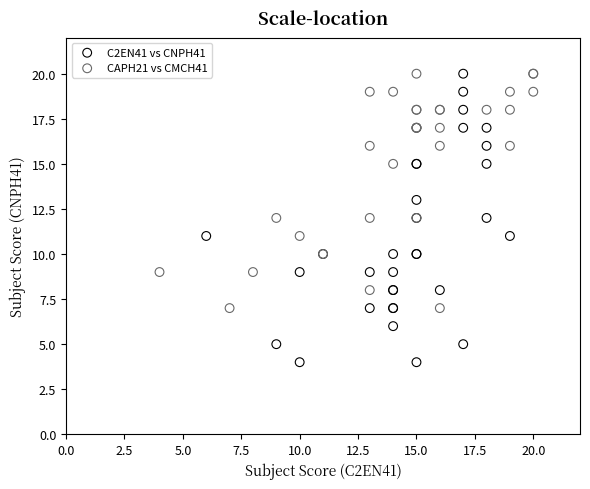

Which series has the largest Y range (max minus min)?

C2EN41 vs CNPH41